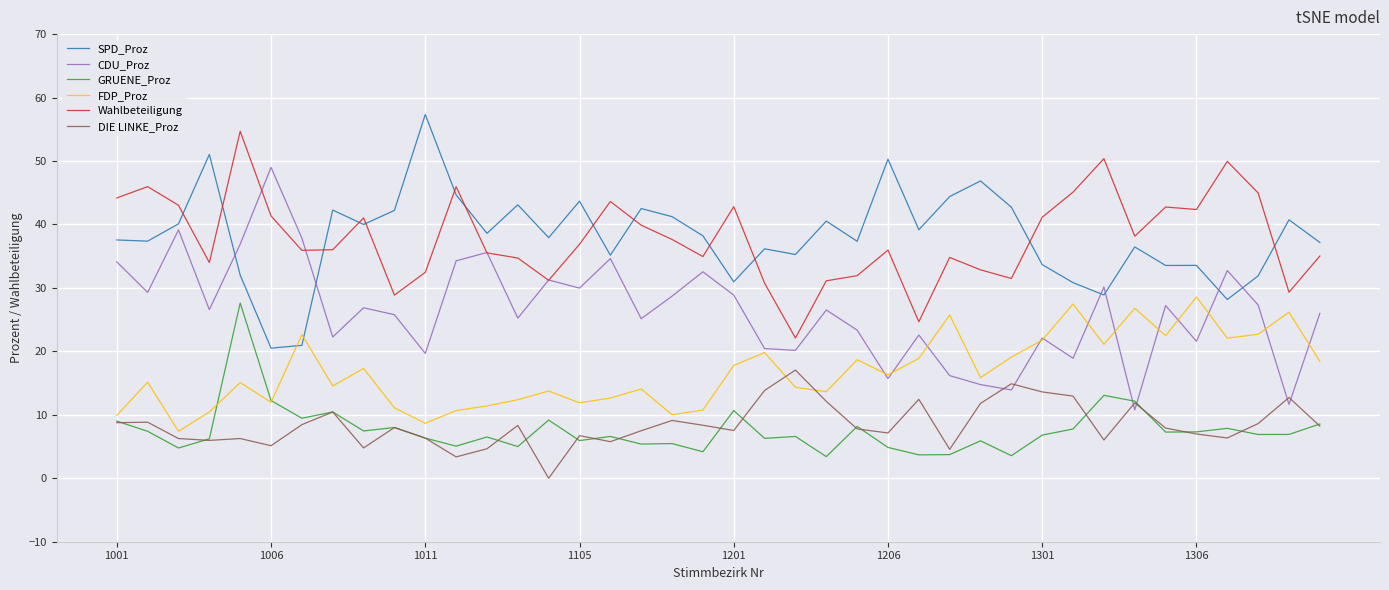

What is the highest value of the DIE LINKE_Proz series?

17.1